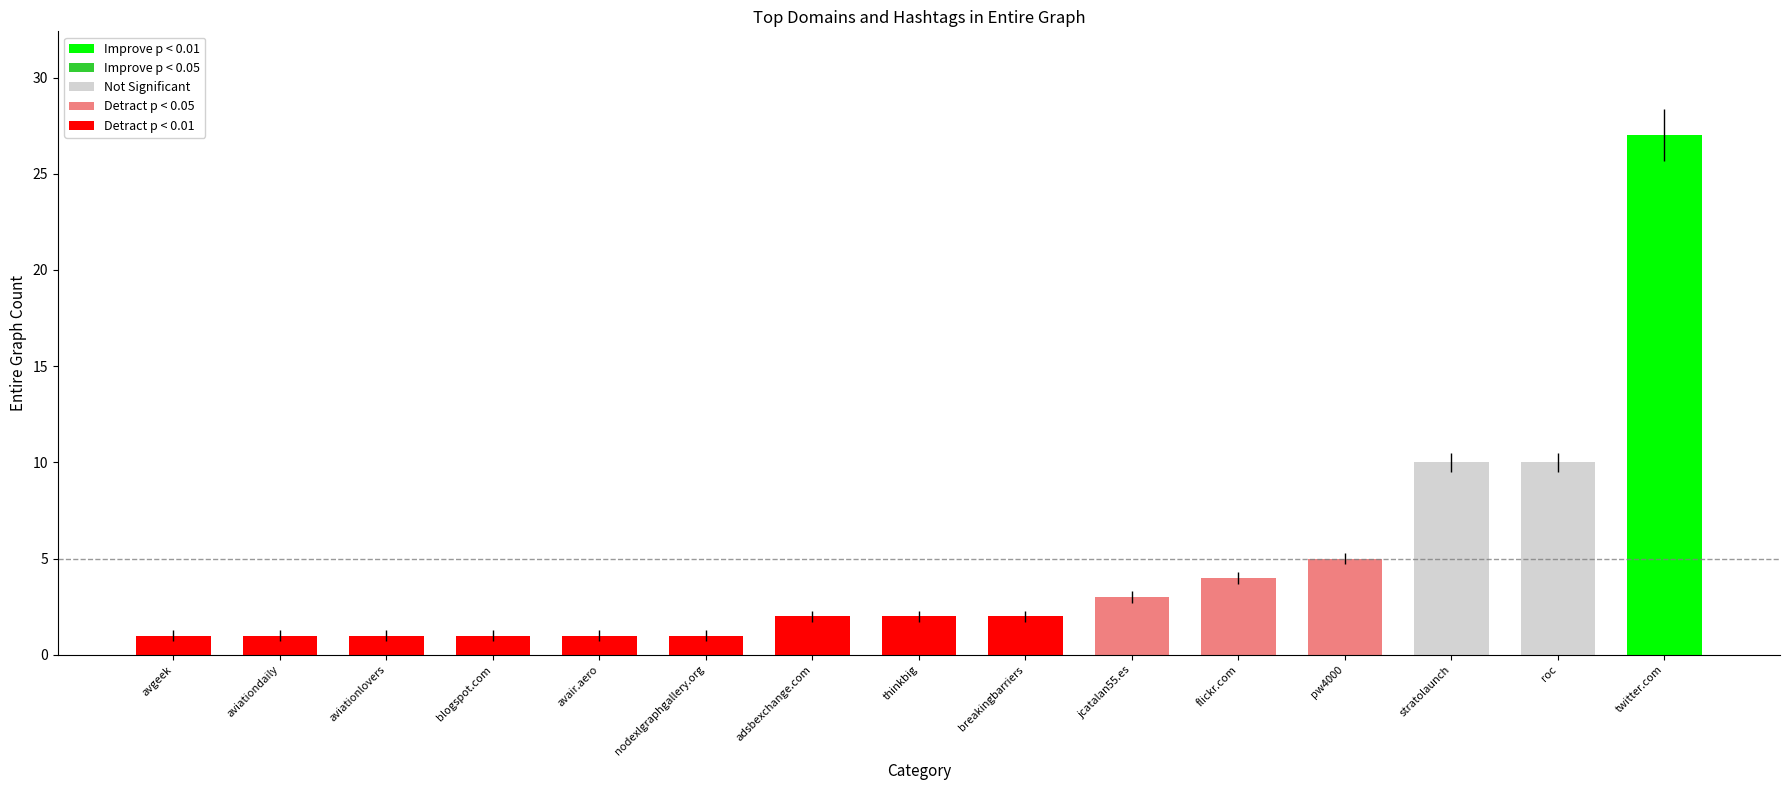

Is it true that the value at thinkbig is 4?

False